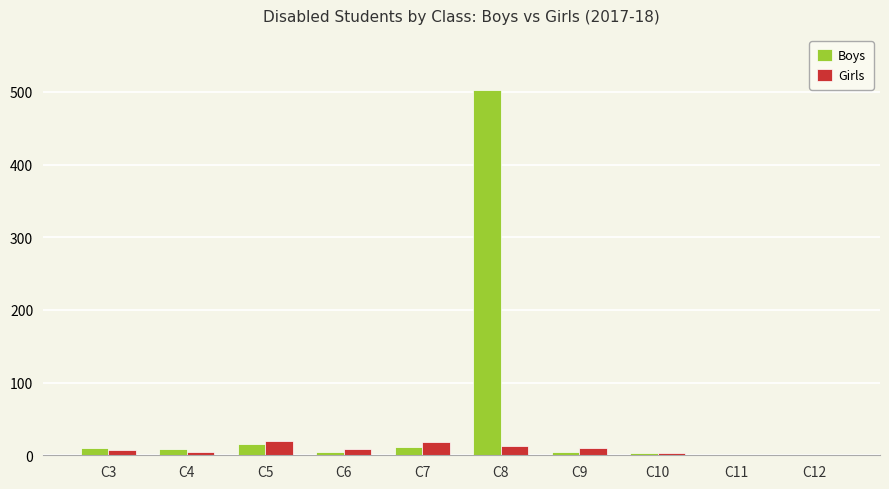

At which category is the sum across all series the highest?

C8